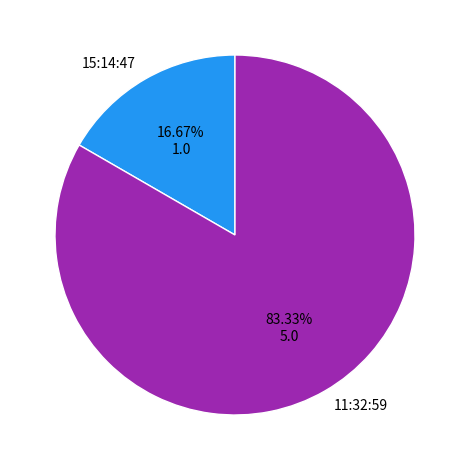

To the nearest percent, what is the difference between the 11:32:59 and 15:14:47 slice percentages?

67%